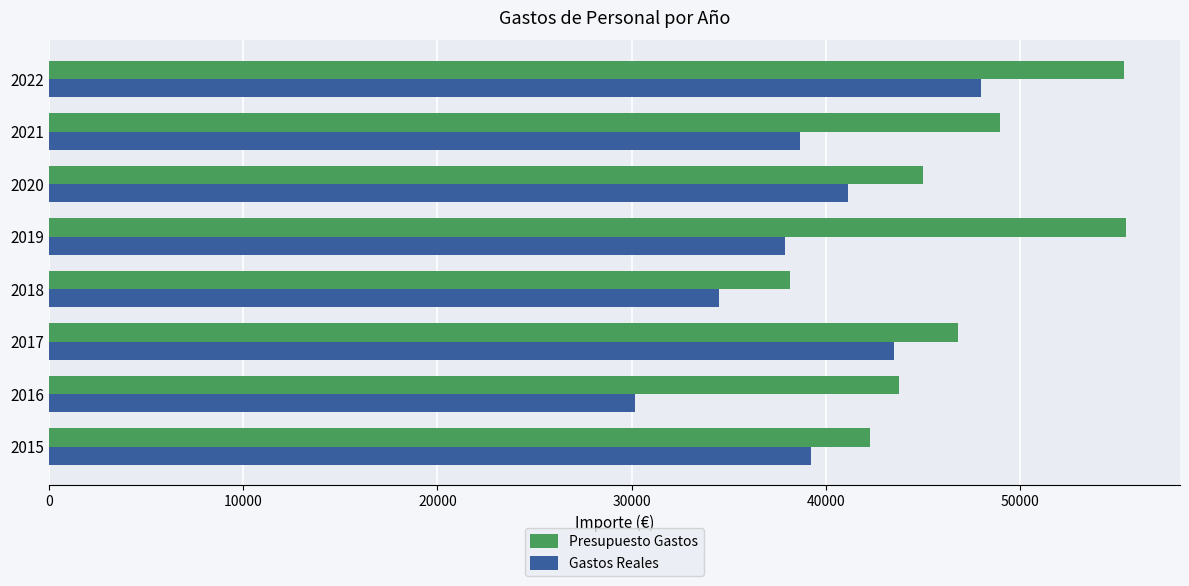

What is the spread (max minus min) of values at 2018?

3666.5